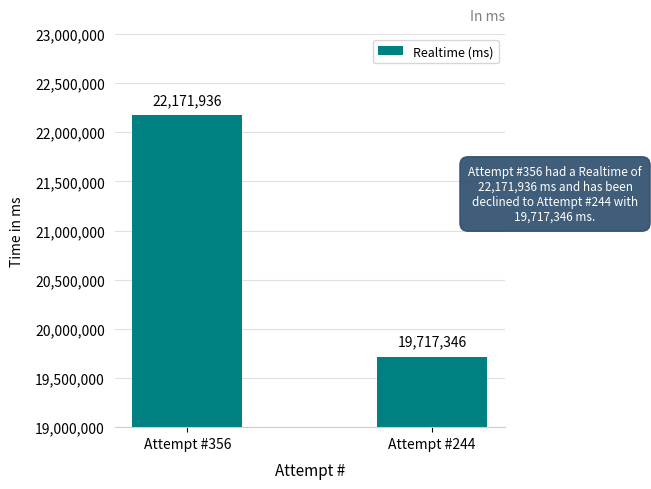

How many data points does each series have?

2